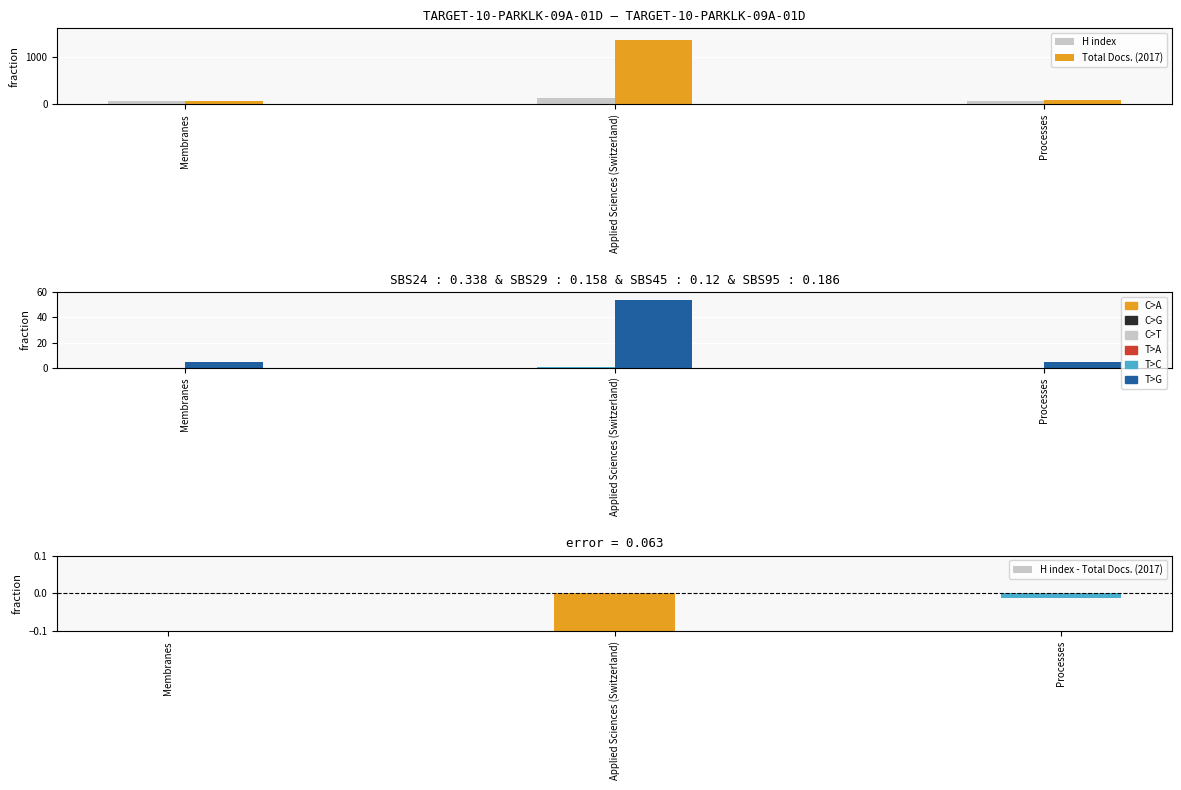

Which category has the highest value in the H index series?

Applied Sciences (Switzerland)